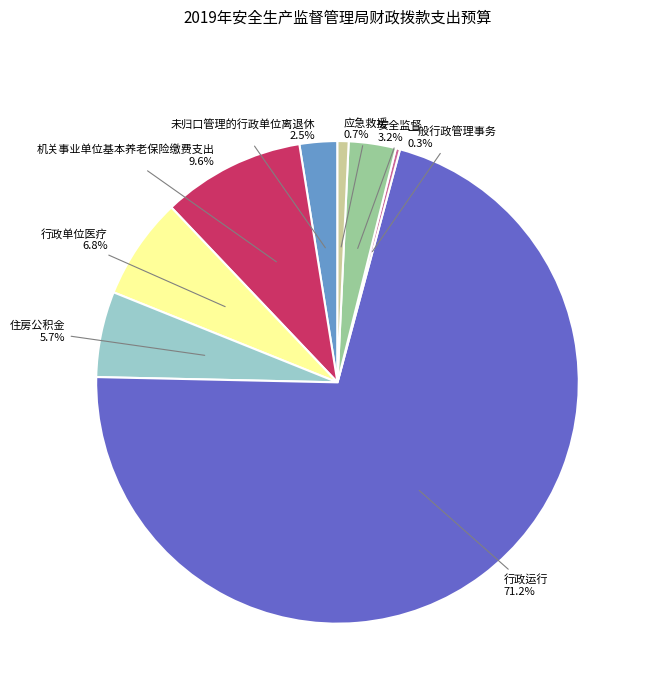

What is the ratio of the value at 安全监督 to the value at 机关事业单位基本养老保险缴费支出?

0.3